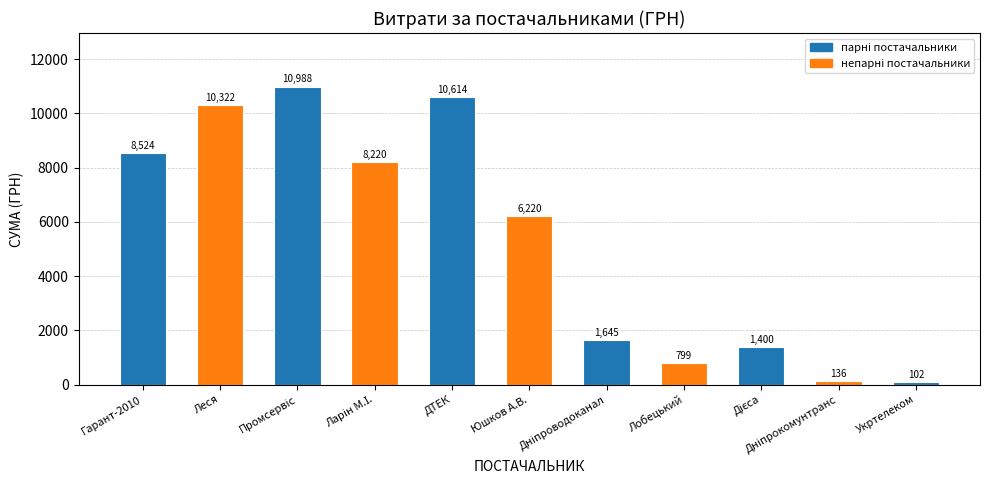

What is the label of the 2nd bar from the left?

Леся